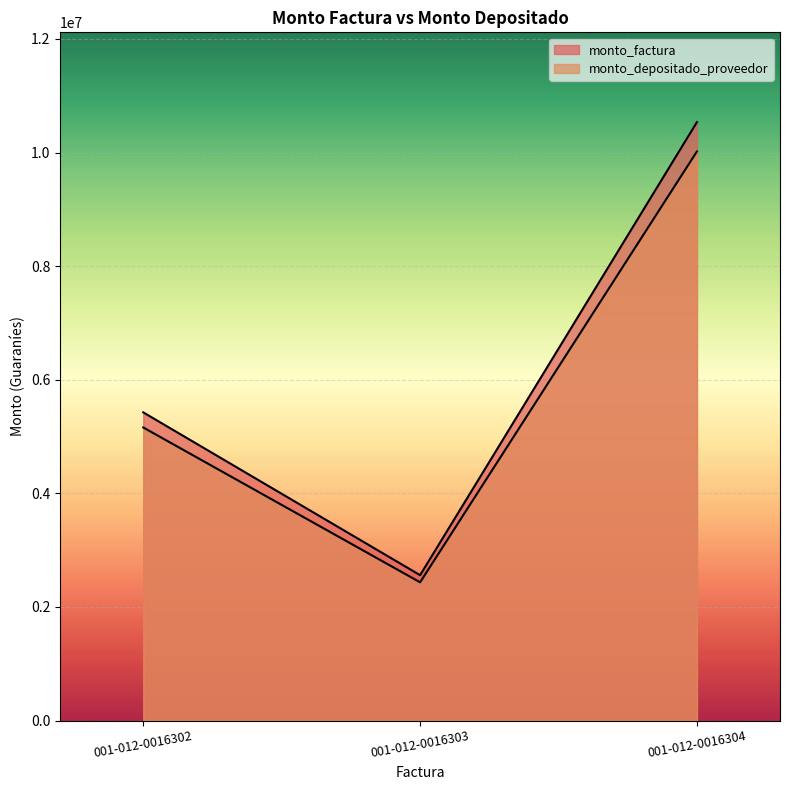

How many values in the monto_depositado_proveedor series exceed 5160027?

1